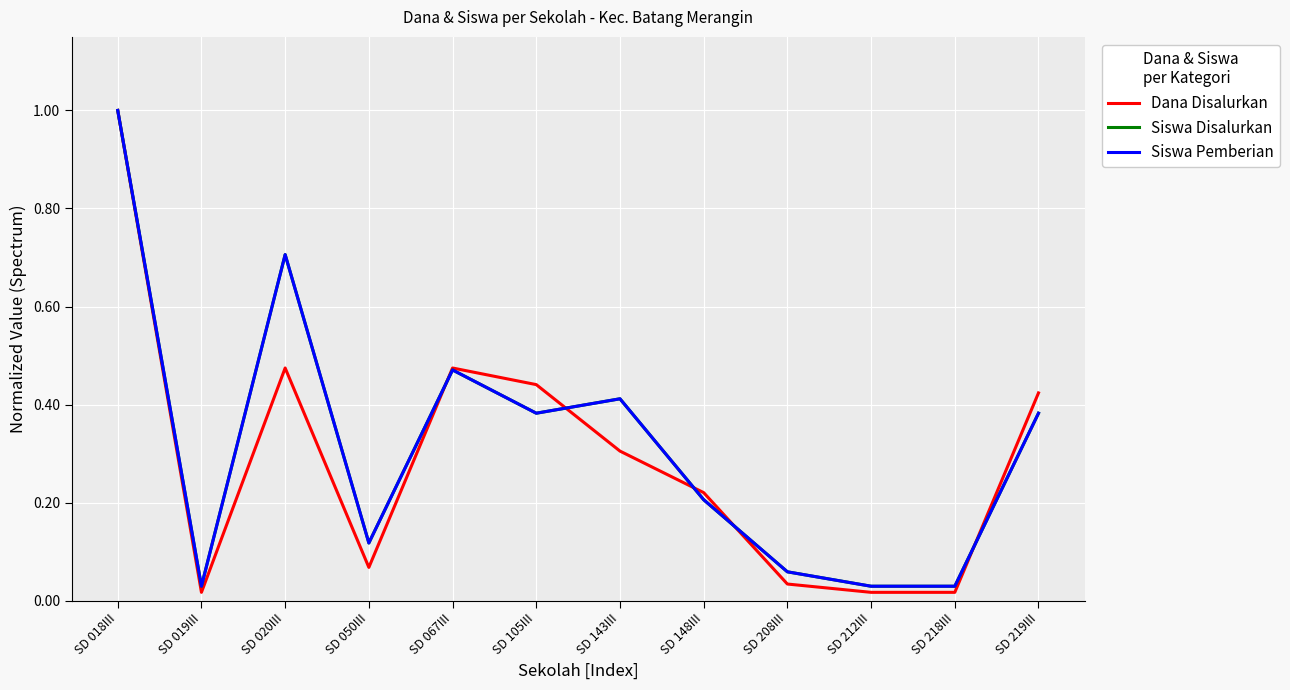

At which label is Siswa Disalurkan closest to 0?

SD 019III